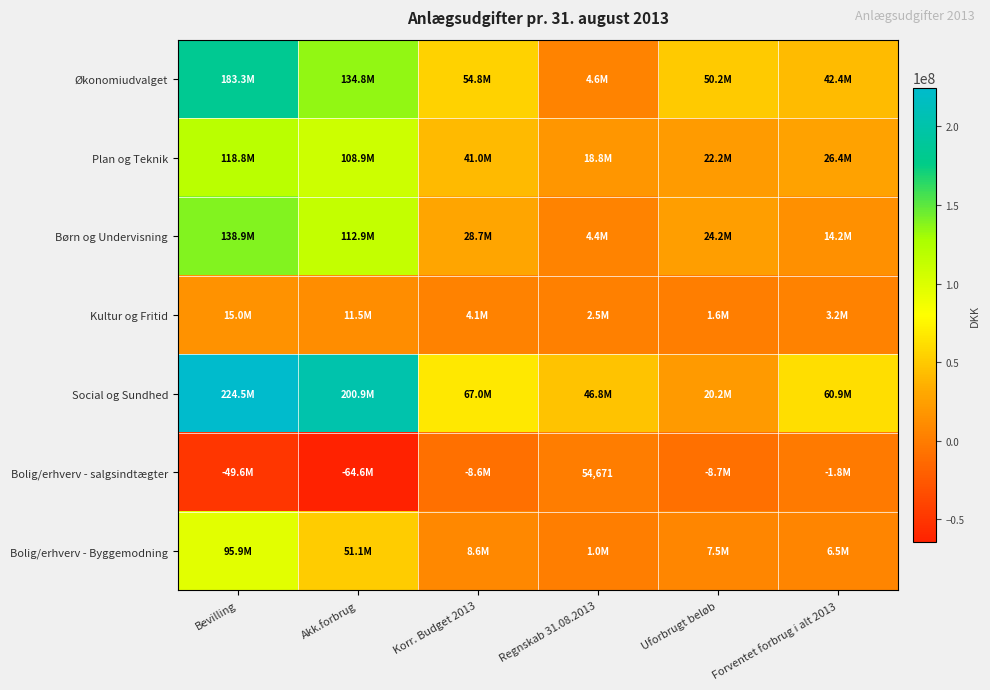

Which category has the lowest value across all series?

Akk.forbrug